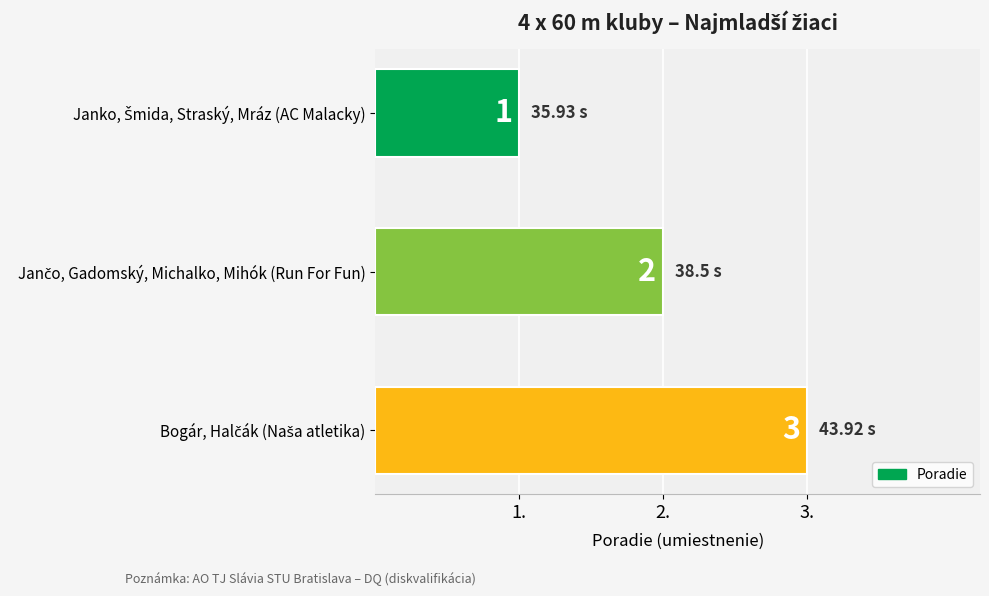

Count the values in the range 1 to 3.

3